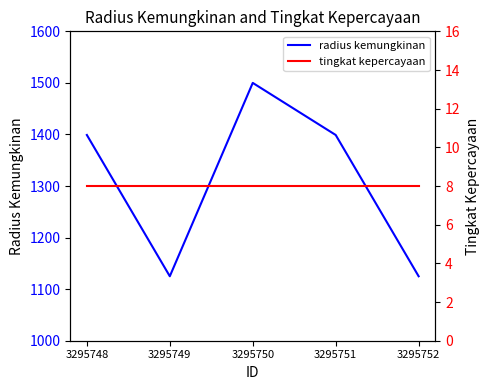

Where is the first local maximum for radius kemungkinan?

3295750